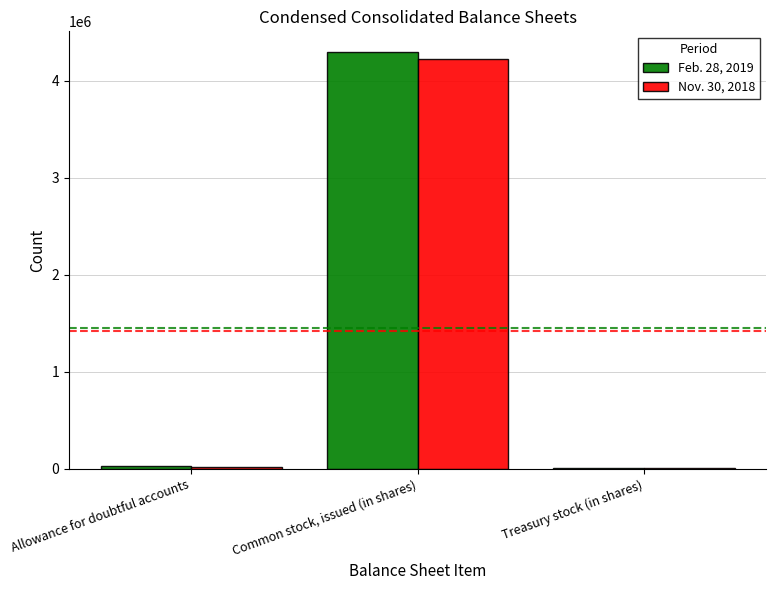

At which category is the sum across all series the highest?

Common stock, issued (in shares)